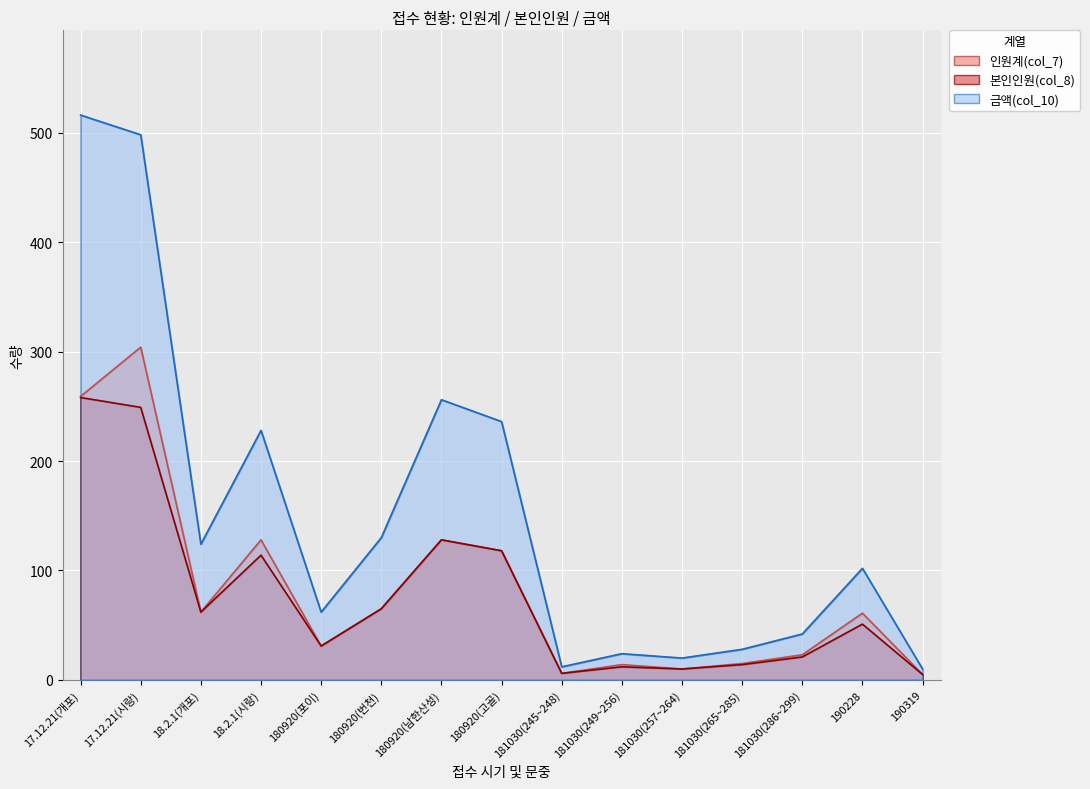

What are all the series names shown in the legend?

인원계(col_7), 본인인원(col_8), 금액(col_10)